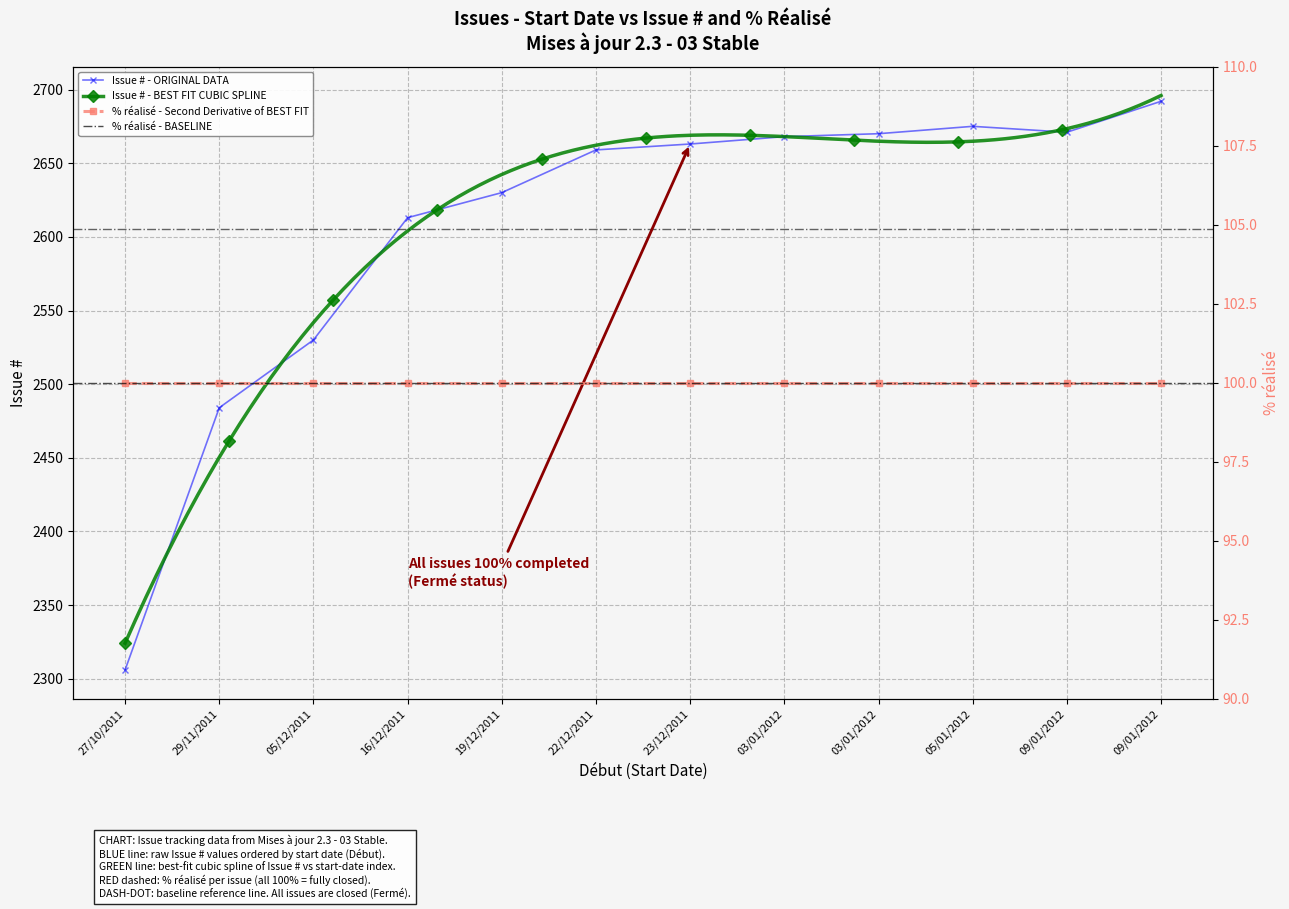

List the labels in order of value, smallest first.

27/10/2011, 29/11/2011, 05/12/2011, 16/12/2011, 19/12/2011, 22/12/2011, 23/12/2011, 03/01/2012, 03/01/2012, 09/01/2012, 05/01/2012, 09/01/2012